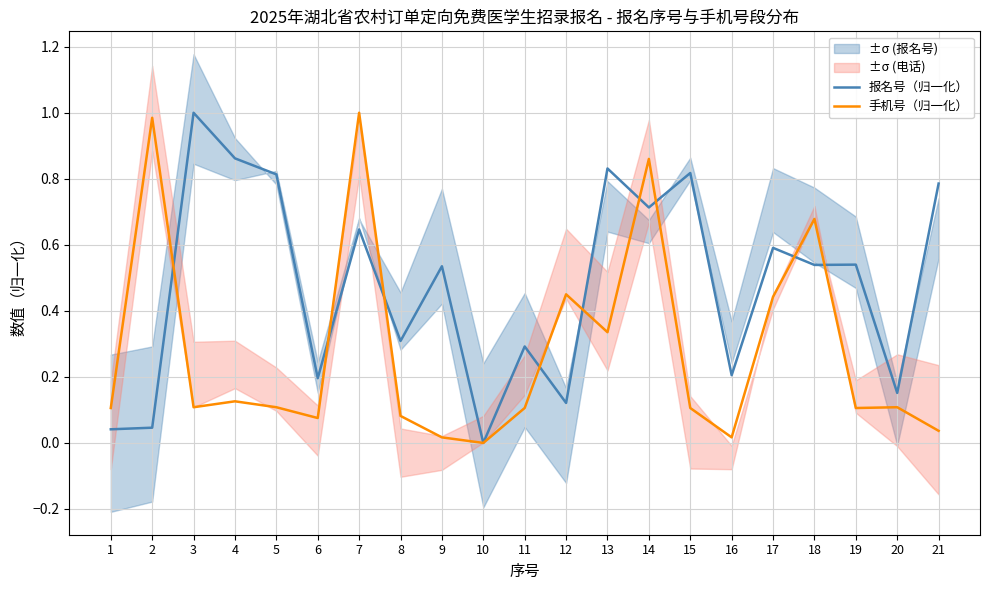

Which category has the lowest value across all series?

10